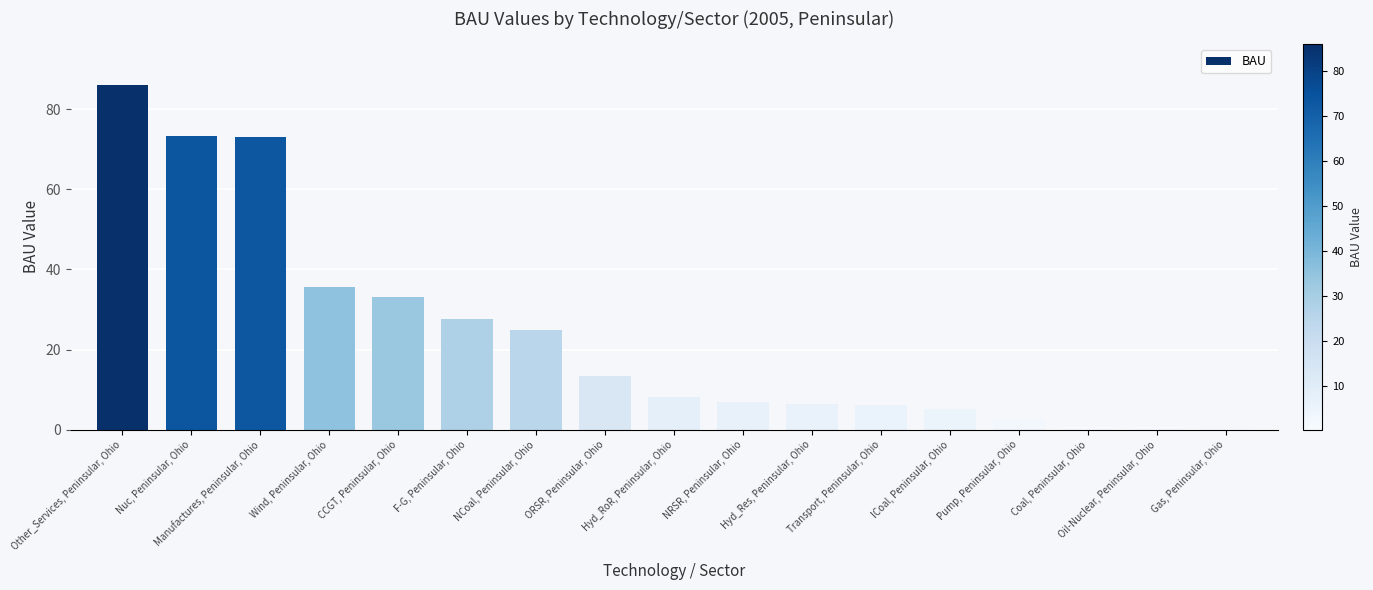

Is it true that the value at Hyd_RoR, Peninsular, Ohio is 14.4?

False